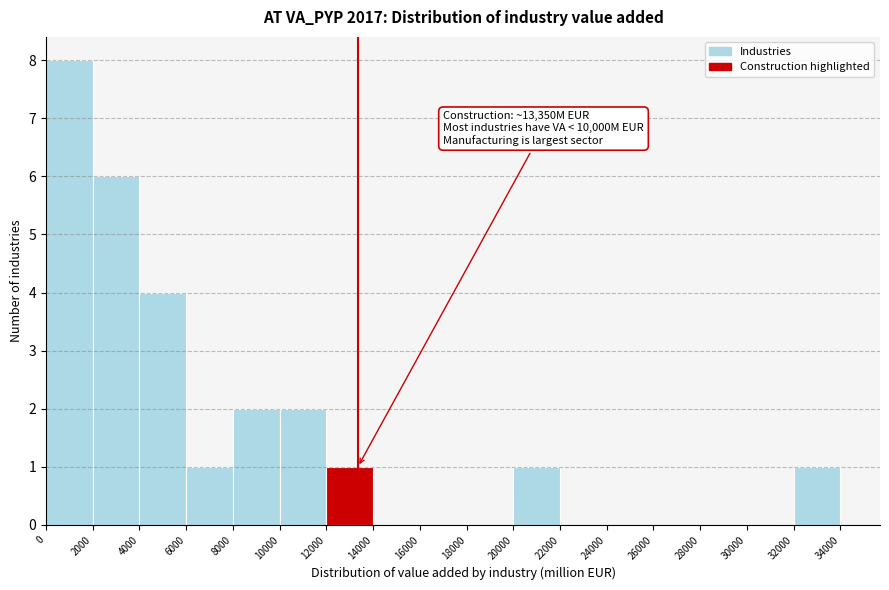

Over which range of the x-axis is the bar tallest?

0 to 2000